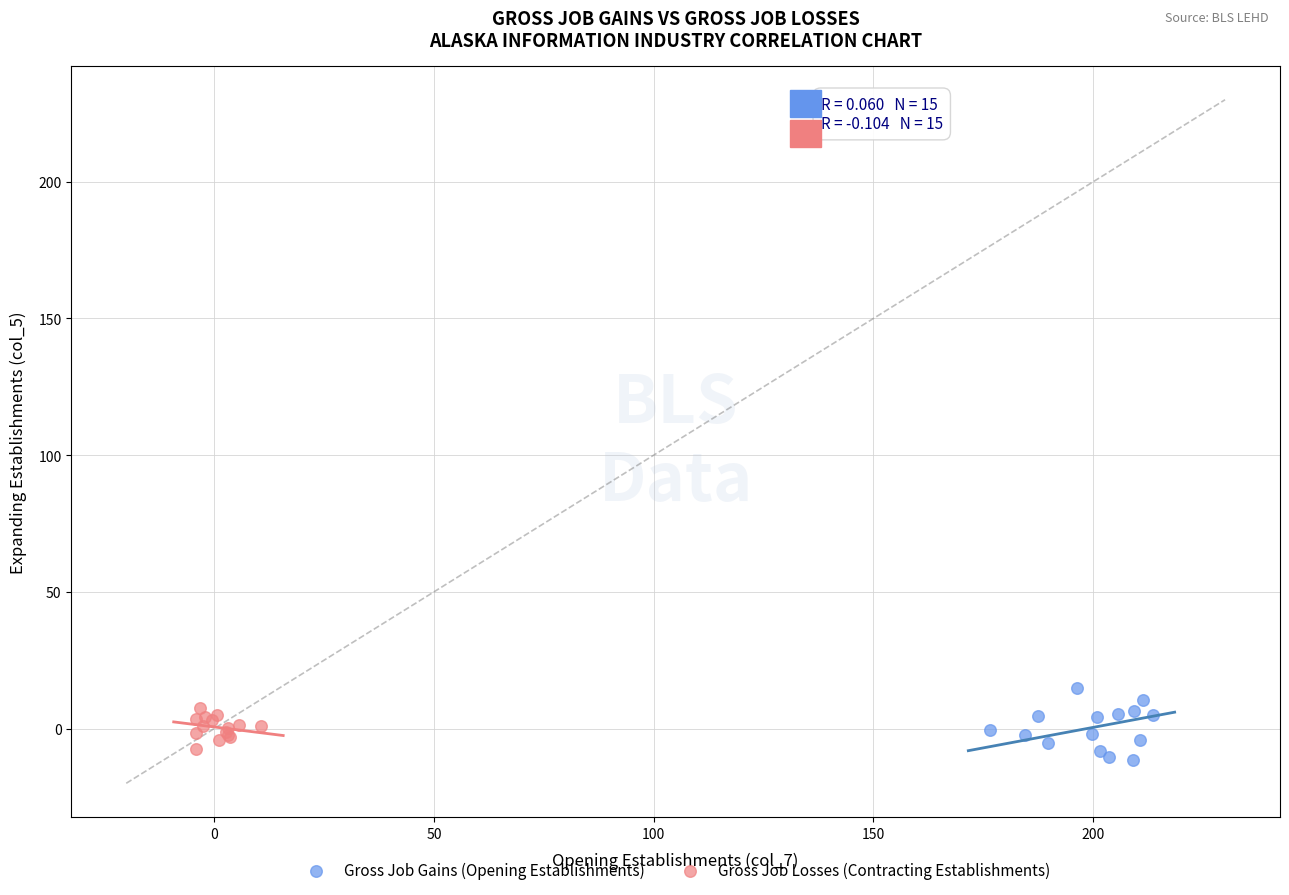

What are all the series names shown in the legend?

Gross Job Gains (Opening Establishments), Gross Job Losses (Contracting Establishments)